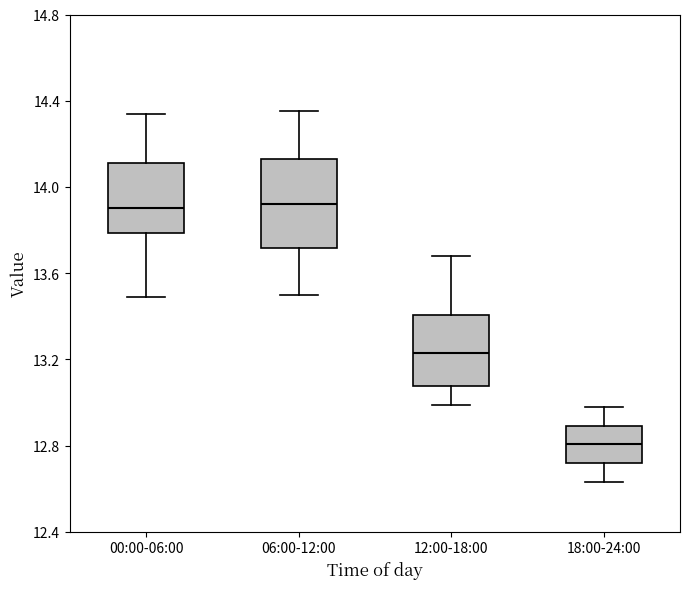

Which box has the lowest median line?

18:00-24:00